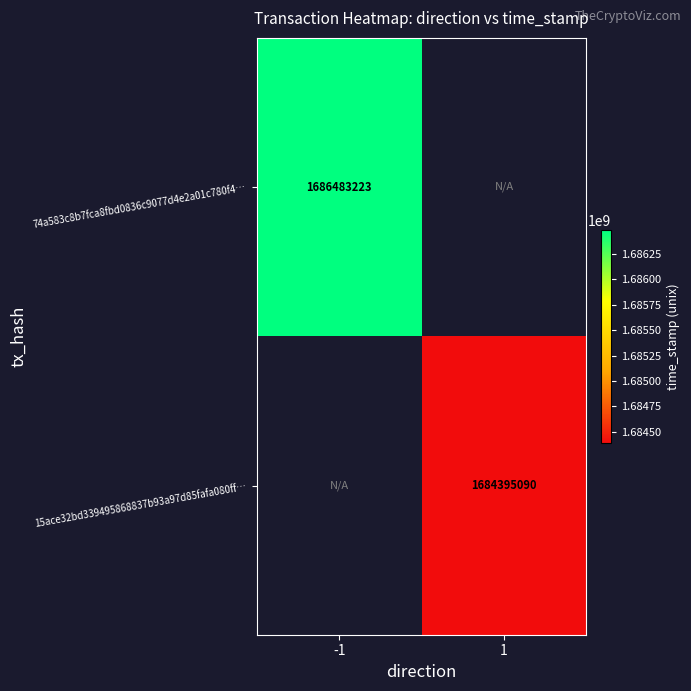

Is it true that 74a583c8b7fca8fbd0836c9077d4e2a01c780f4… equals 2396182495 at -1?

False